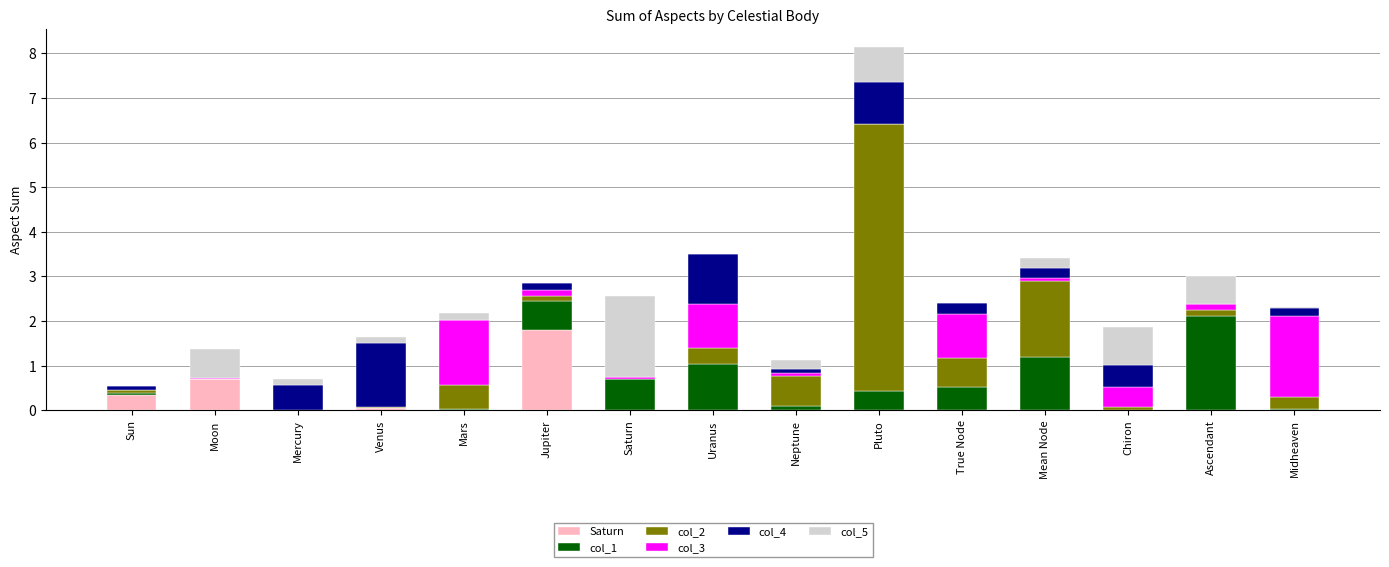

At which category is the sum across all series the highest?

Pluto